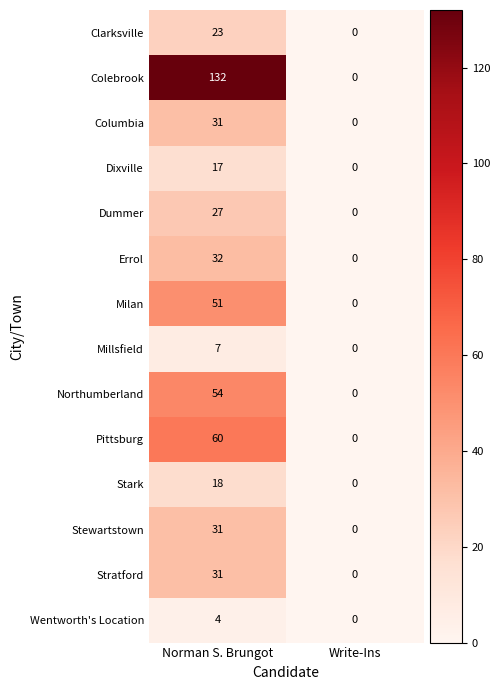

The Clarksville series shows 15 at Norman S. Brungot. True or false?

False